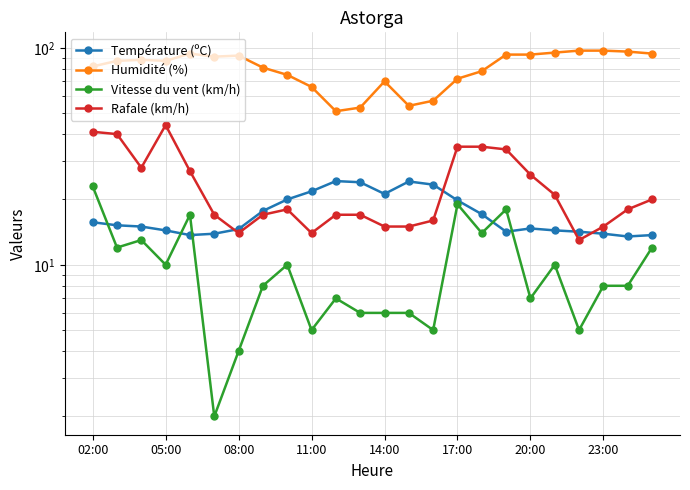

What is the difference between the second highest and minimum values in the Vitesse du vent (km/h) series?

17.0